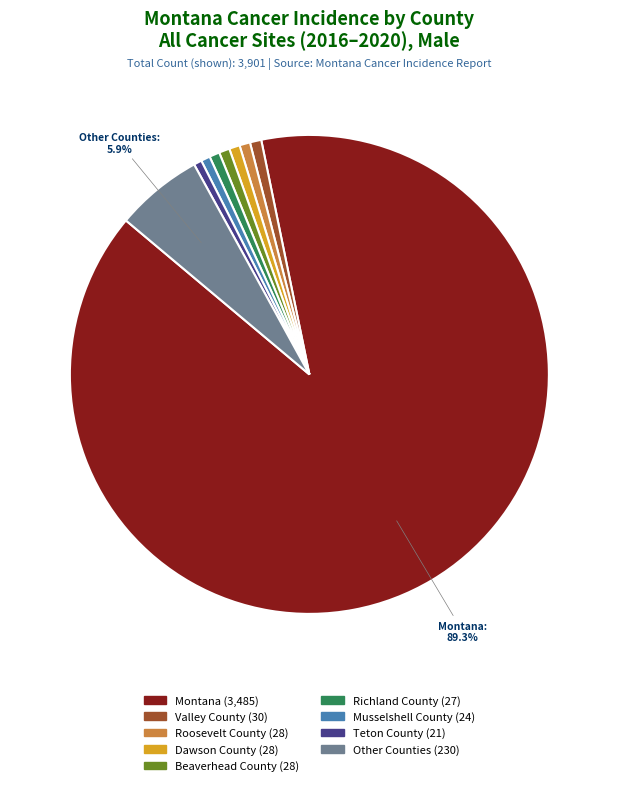

Does any single category account for the majority?

Yes